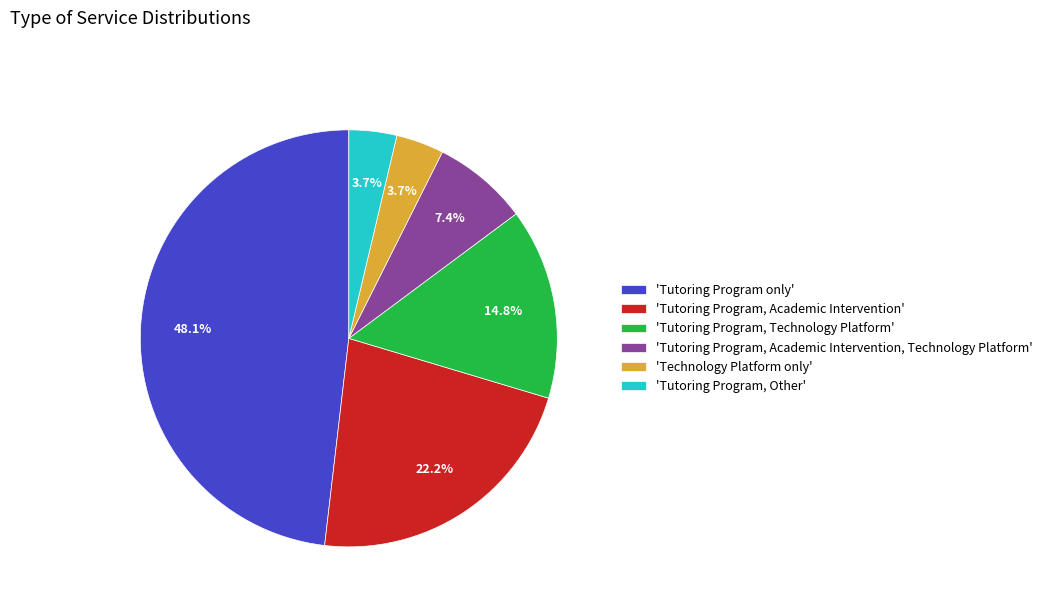

Count the number of slices in the pie.

6